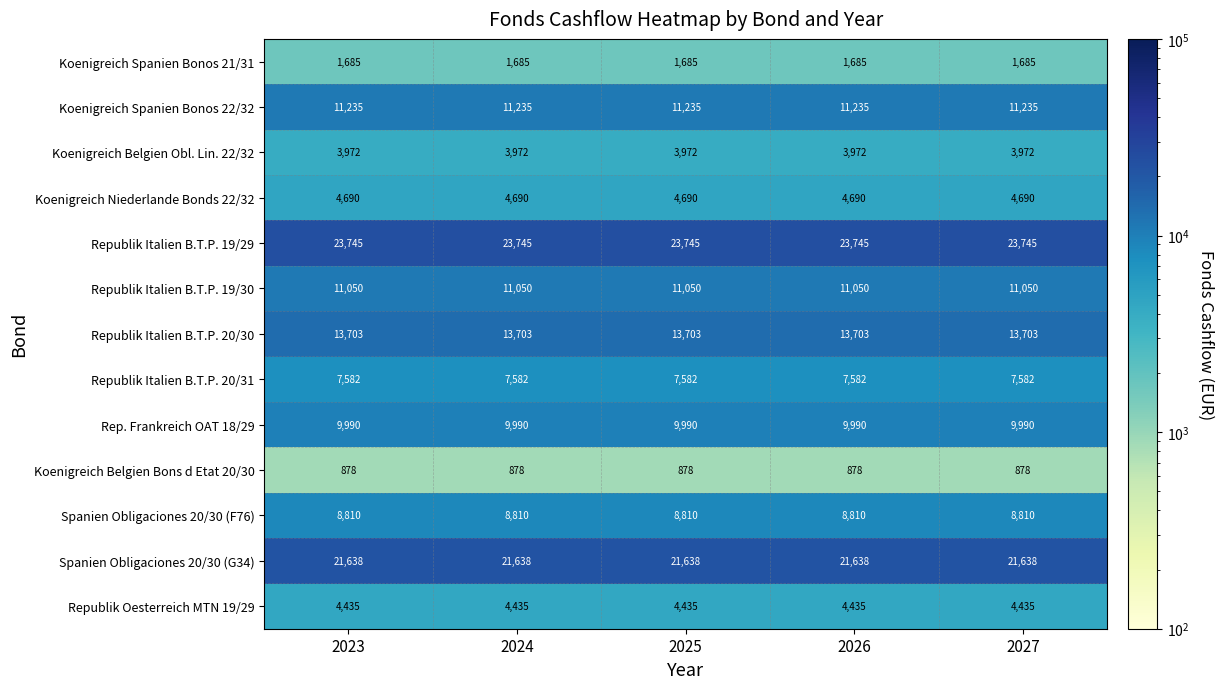

What is the maximum value shown in the chart?

23745